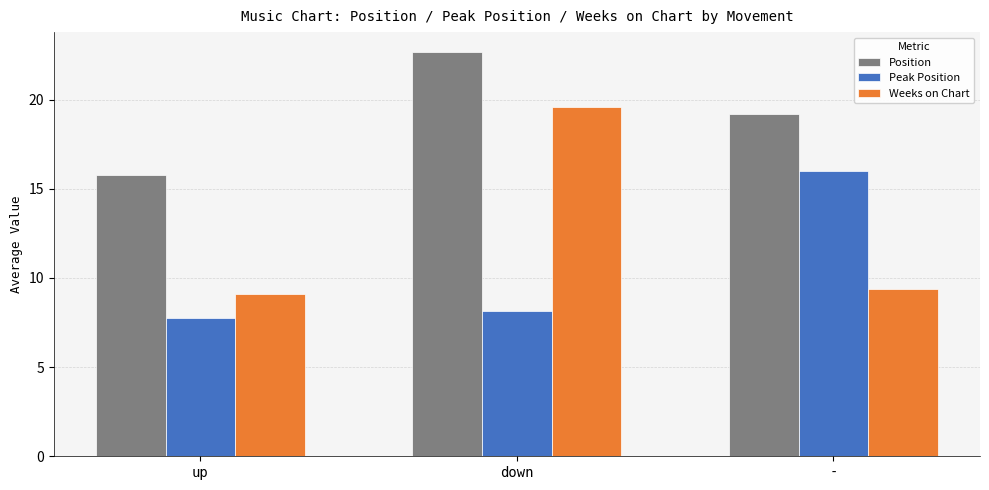

How many bars are there in each group?

3